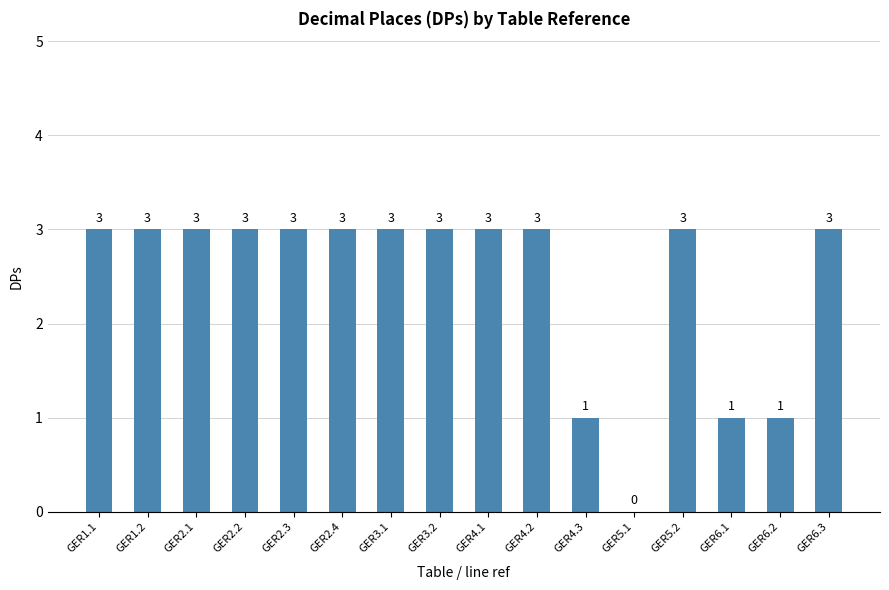

The value at GER4.2 is 5. True or false?

False